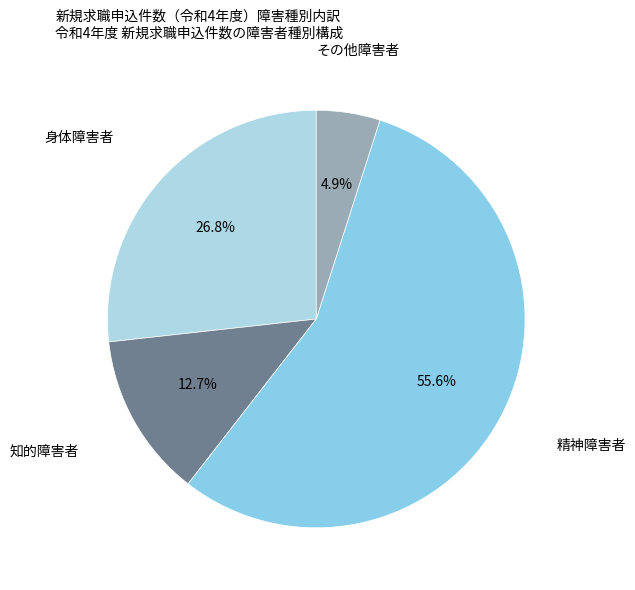

Rank the categories by value from lowest to highest.

その他障害者, 知的障害者, 身体障害者, 精神障害者